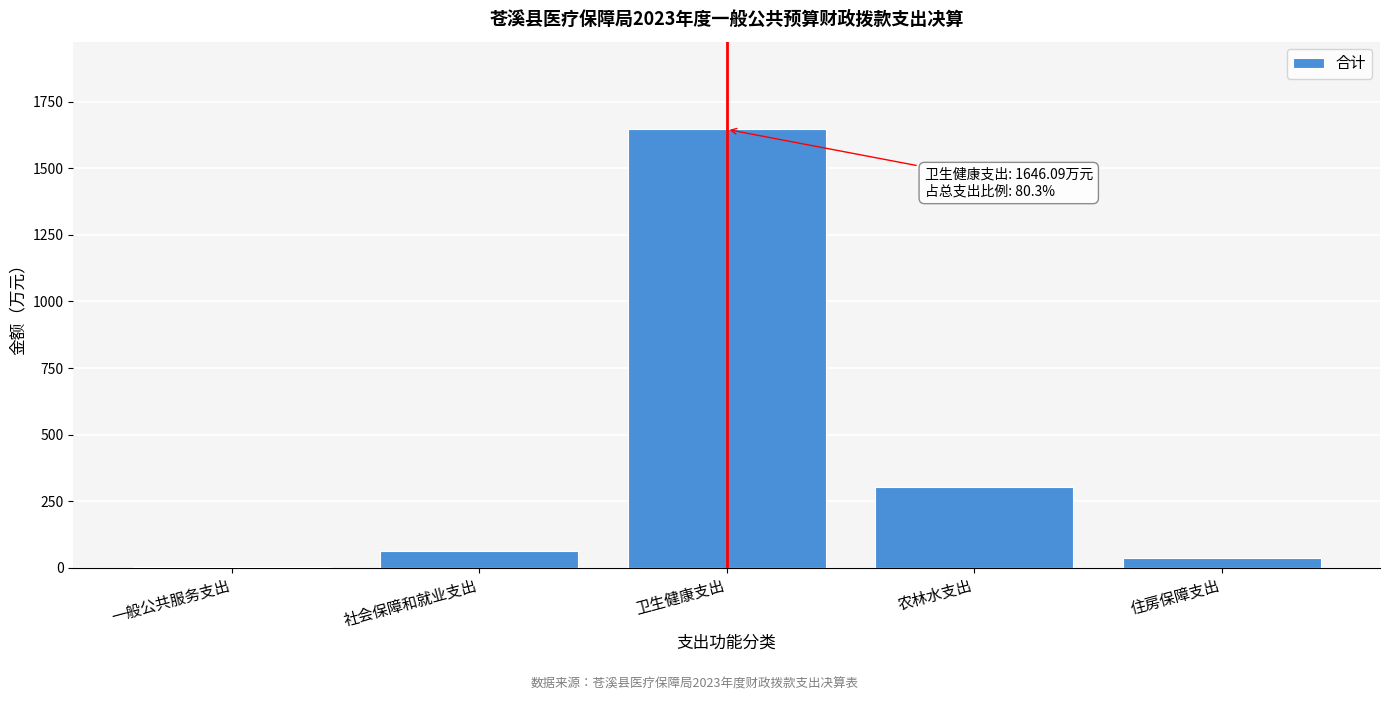

Reading right to left, transcribe all the data shown in this chart.

住房保障支出=38.1	农林水支出=301.6	卫生健康支出=1646.1	社会保障和就业支出=62.9	一般公共服务支出=2.2